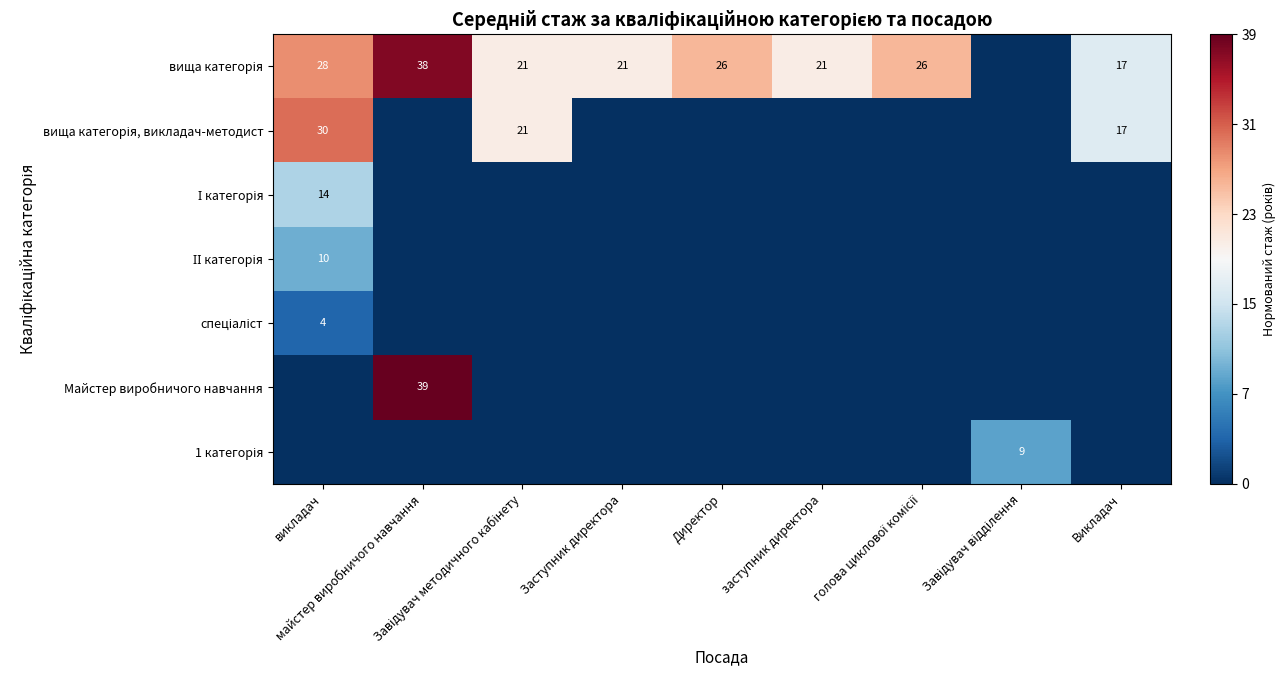

The ІІ категорія series shows 0.1 at Завідувач методичного кабінету. True or false?

False